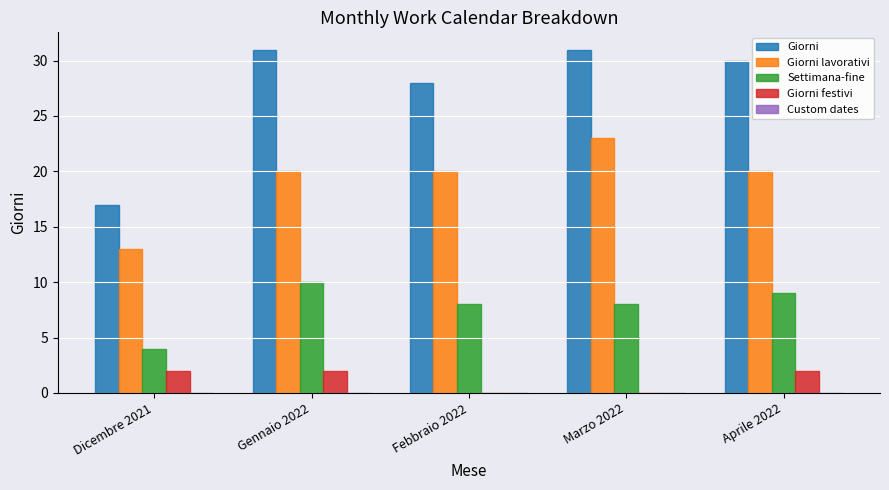

How many data points does each series have?

5